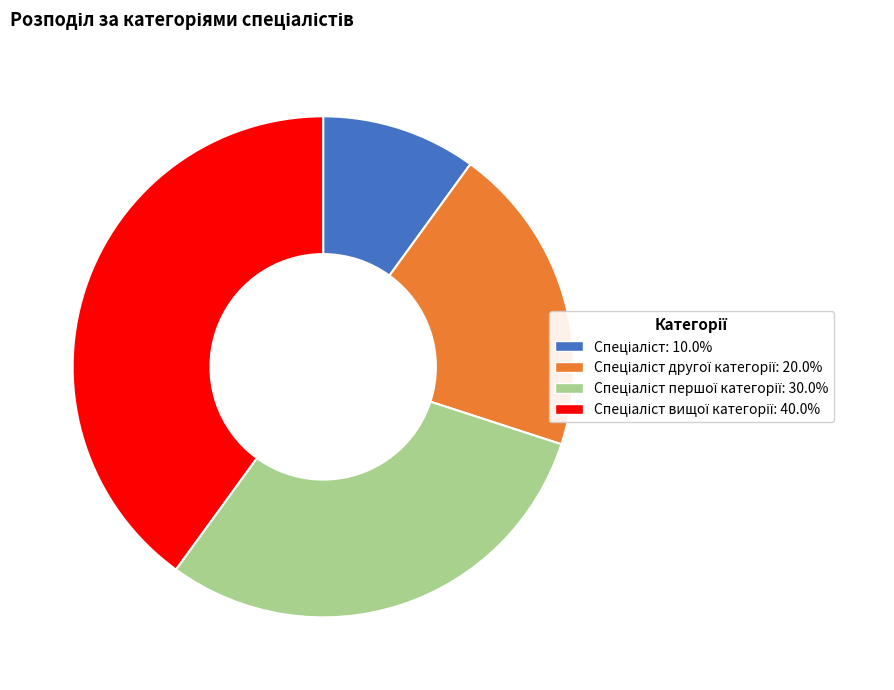

Is there any slice that represents more than half of the pie?

No